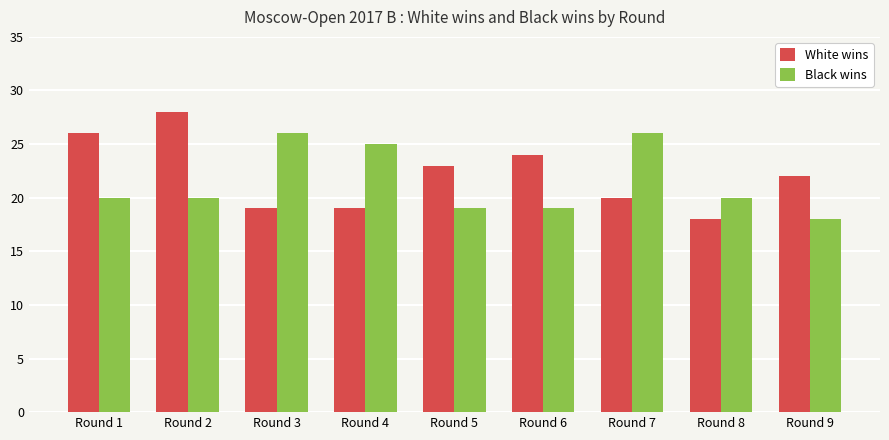

Between Round 2 and Round 9, which series saw the biggest shift?

White wins